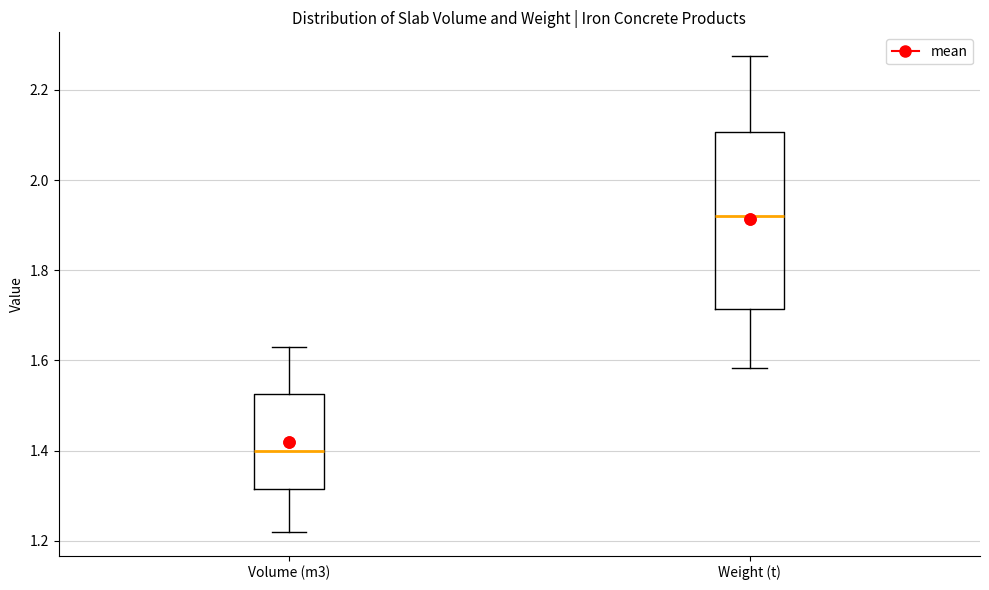

Reading left to right, read every box against the y-axis: the position of its median line, the range the box covers, and the ends of its whiskers. The values are not printed on the chart, so give them approximately, as read against the axis.

Volume (m3): median 1.40, box 1.32 to 1.52, whiskers 1.22 to 1.64
Weight (t): median 1.92, box 1.72 to 2.10, whiskers 1.58 to 2.28